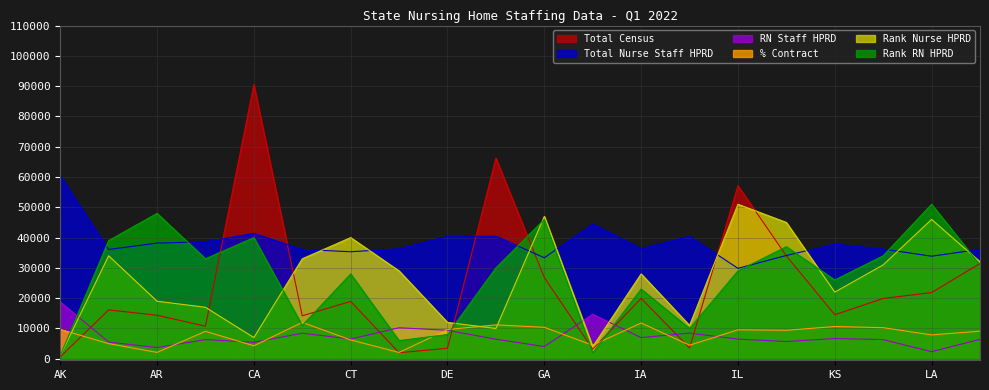

After their last crossing, which series has the higher values: Rank Nurse HPRD or Total Nurse Staff HPRD?

Total Nurse Staff HPRD